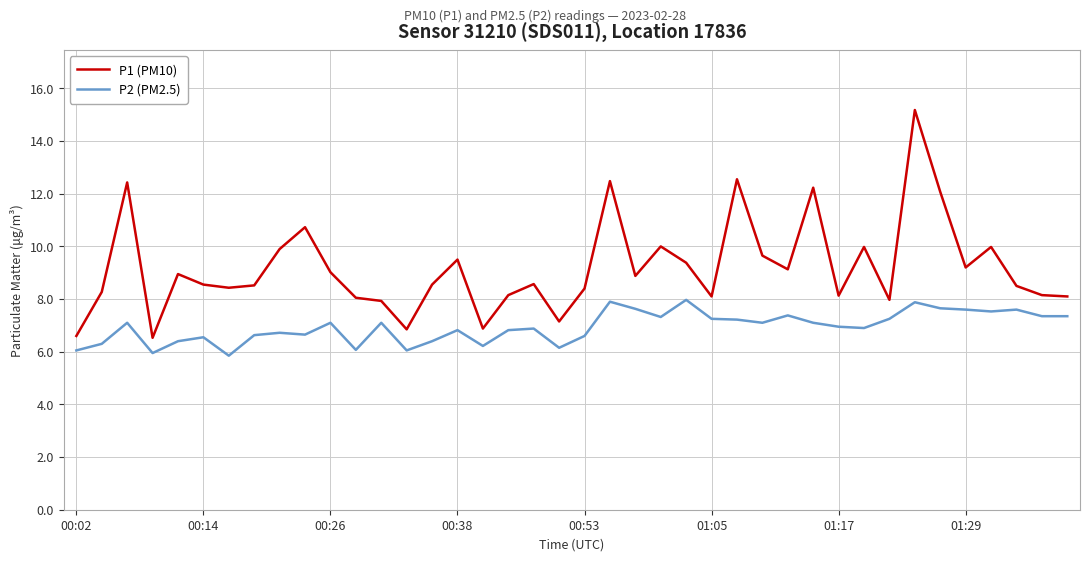

True or false: P2 (PM2.5) and P1 (PM10) intersect in this chart.

False